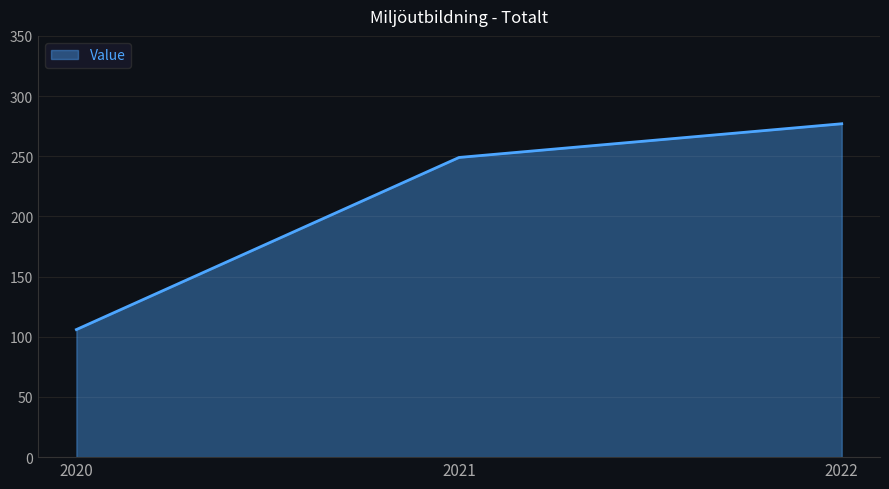

Read the value at 2020.

106